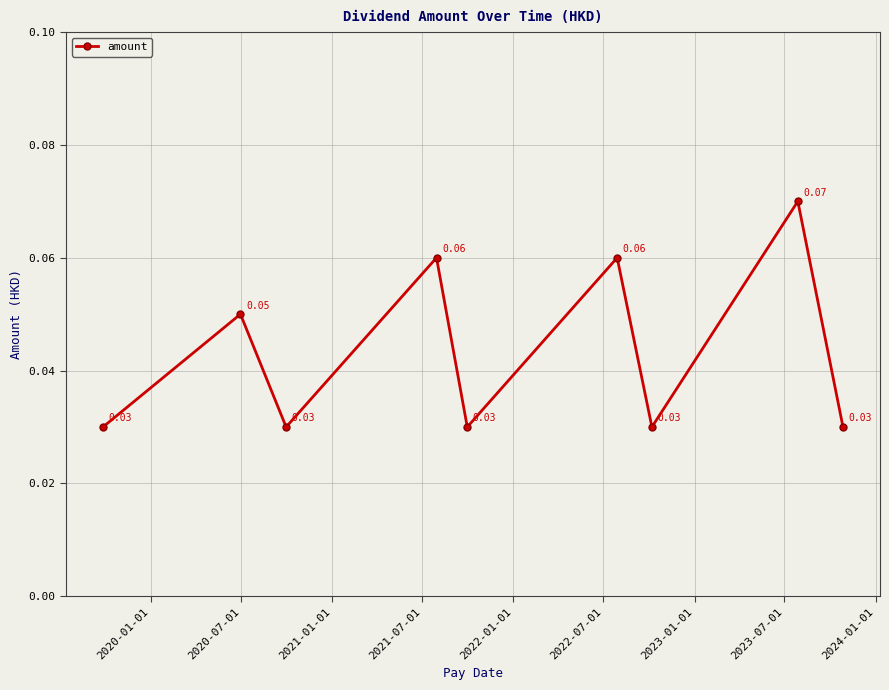

How many distinct data groups are displayed?

1